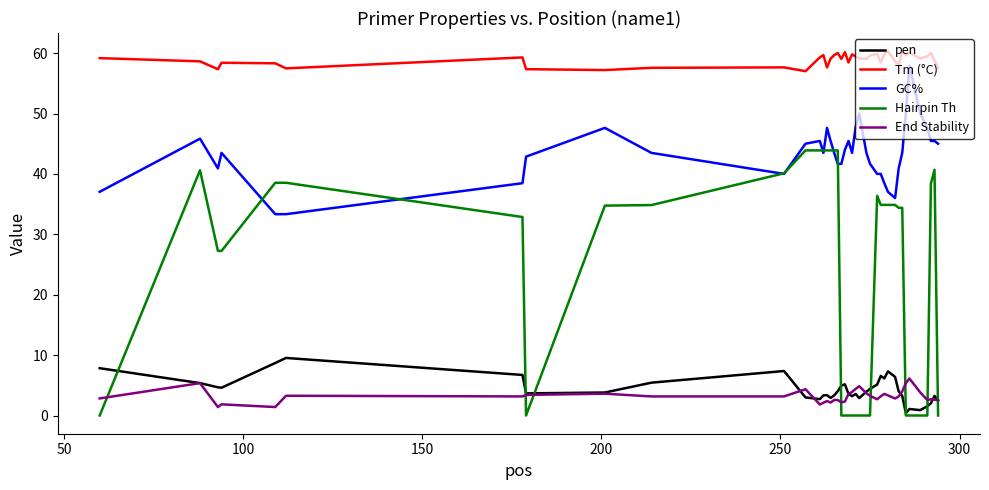

Which series has the largest total across all categories?

Tm (°C)